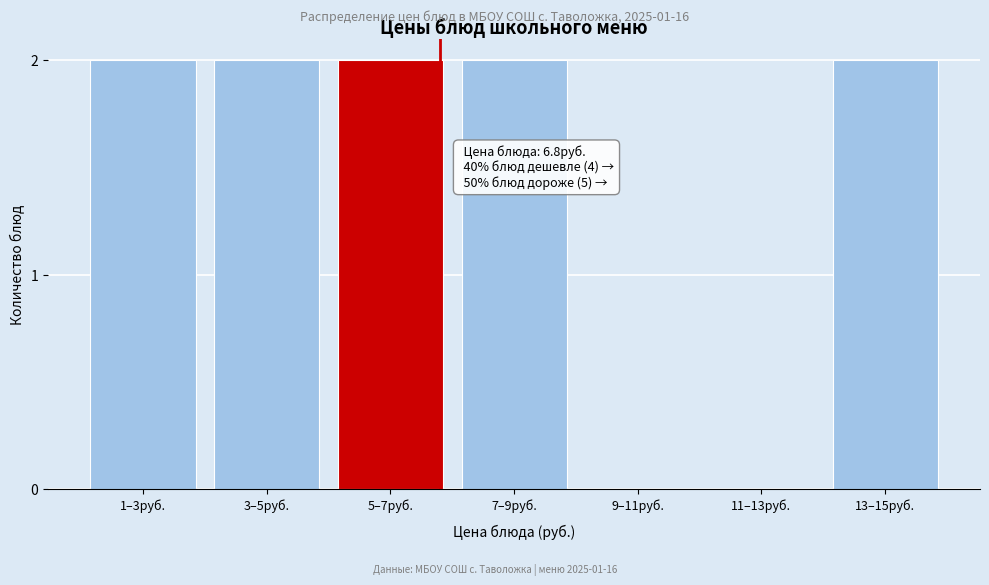

Reading left to right, what are all the values shown in this chart?

1–3руб.=2	3–5руб.=2	5–7руб.=2	7–9руб.=2	9–11руб.=0	11–13руб.=0	13–15руб.=2